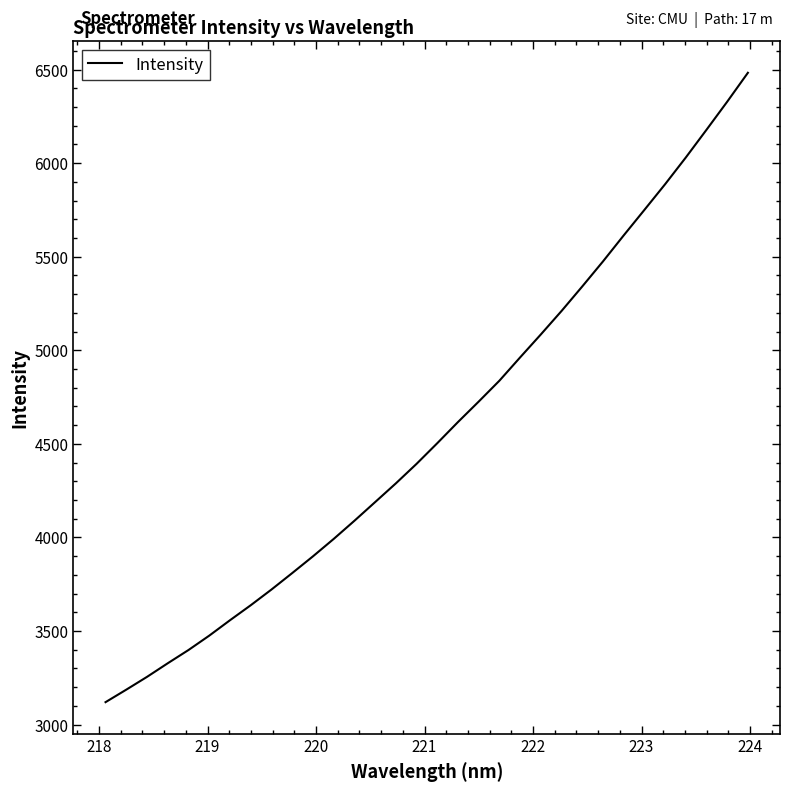

What is the maximum value shown in the chart?

6482.5